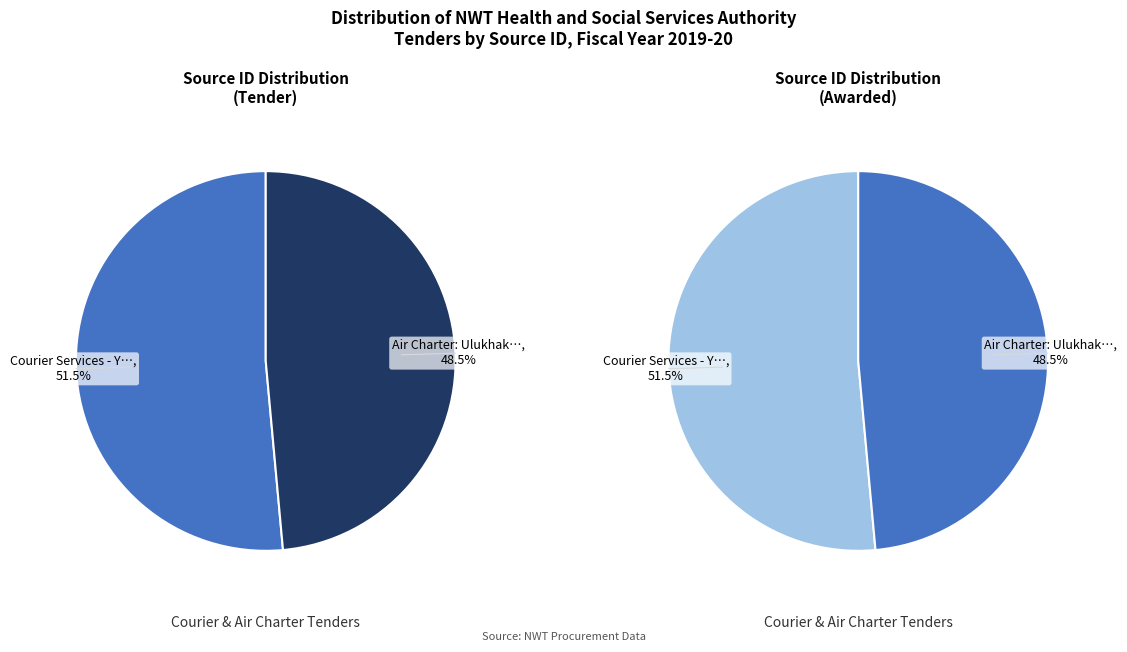

To the nearest percent, what is the difference between the Courier Services - Yellowknife and Air Charter: Ulukhaktok, Inuvik slice percentages?

3%